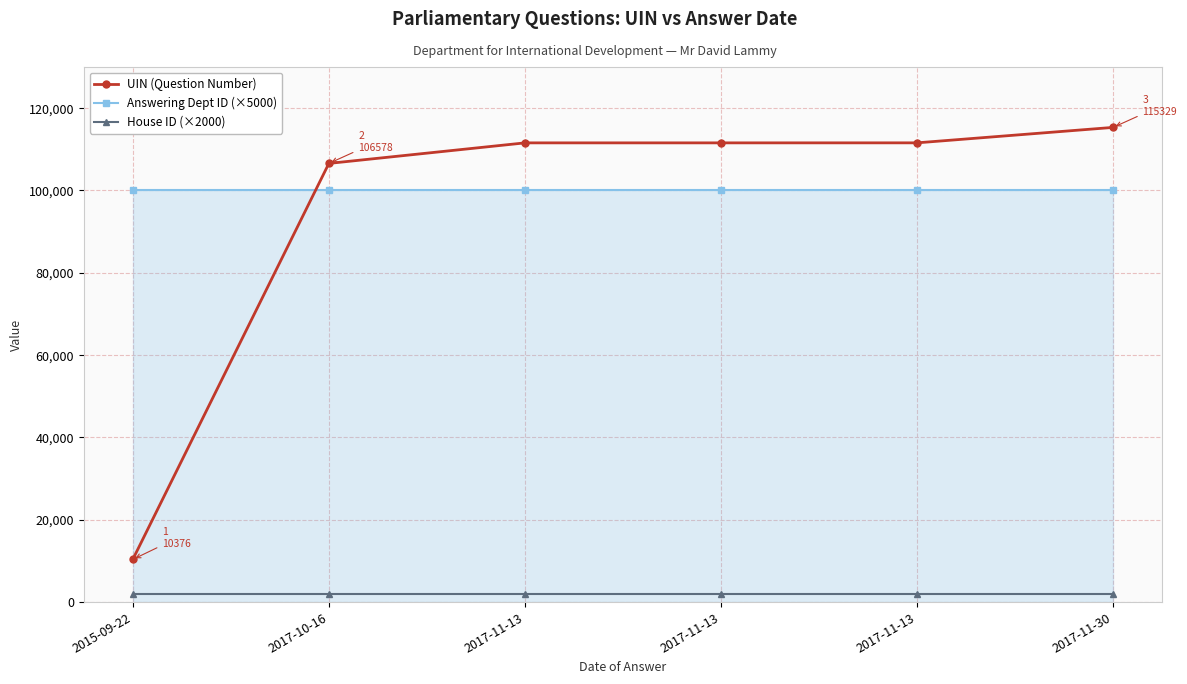

Does the chart have visible grid lines?

Yes